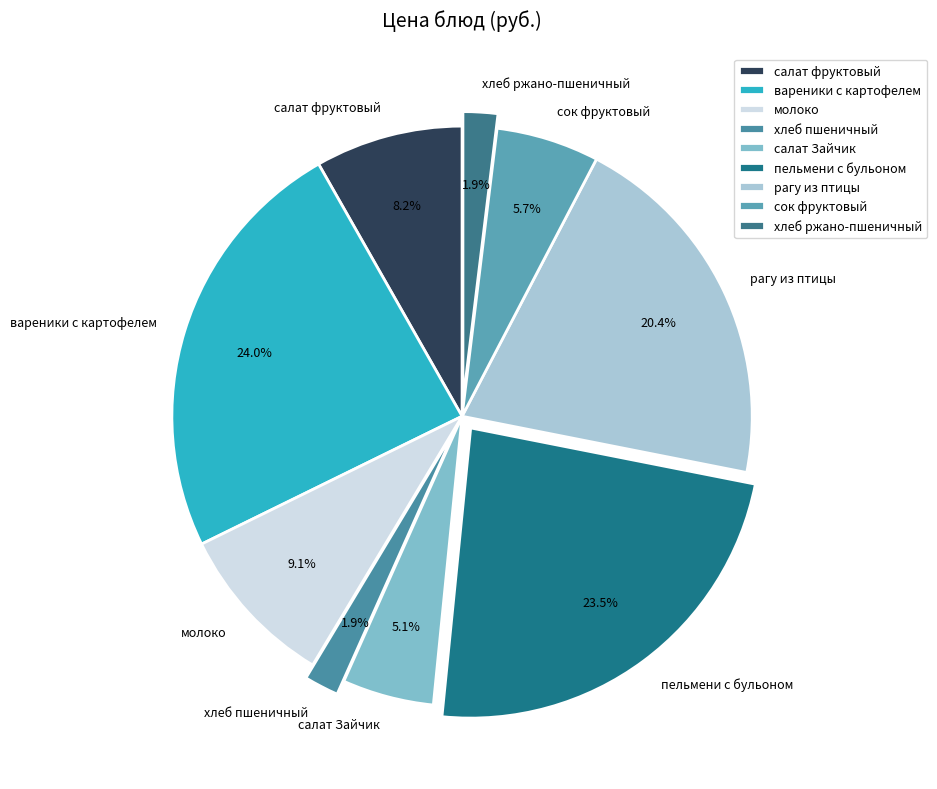

To the nearest percent, what portion does сок фруктовый represent?

6%